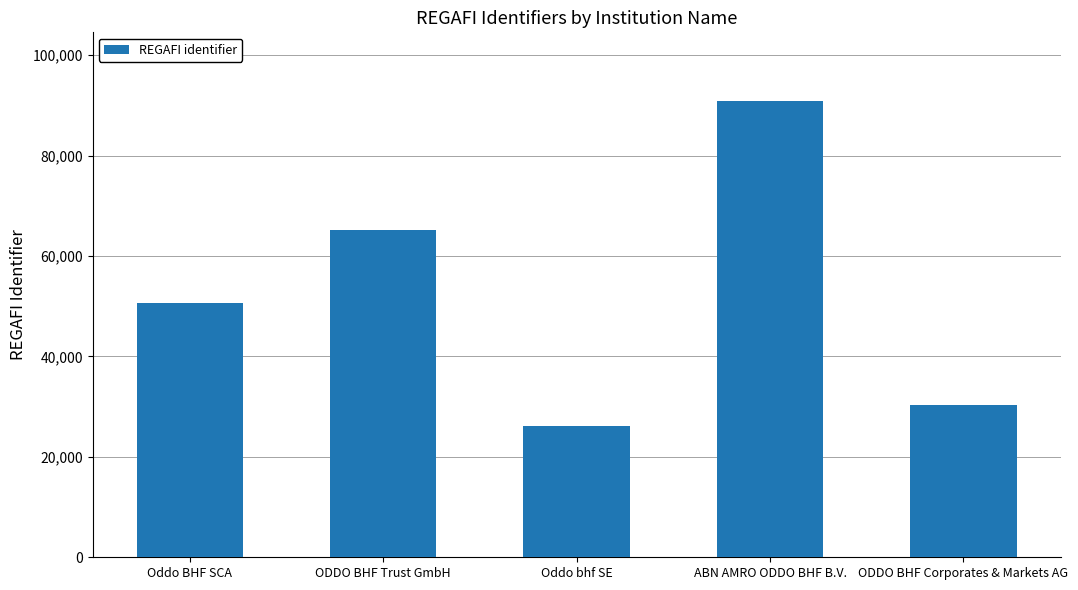

What is the approximate value at Oddo BHF SCA?

50700